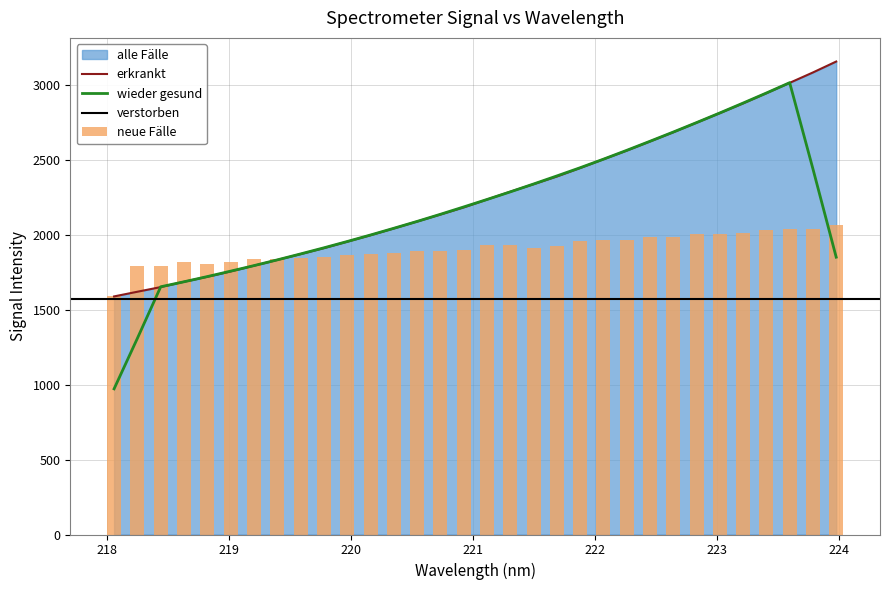

At which category does the chart reach its minimum across all series?

218.0596